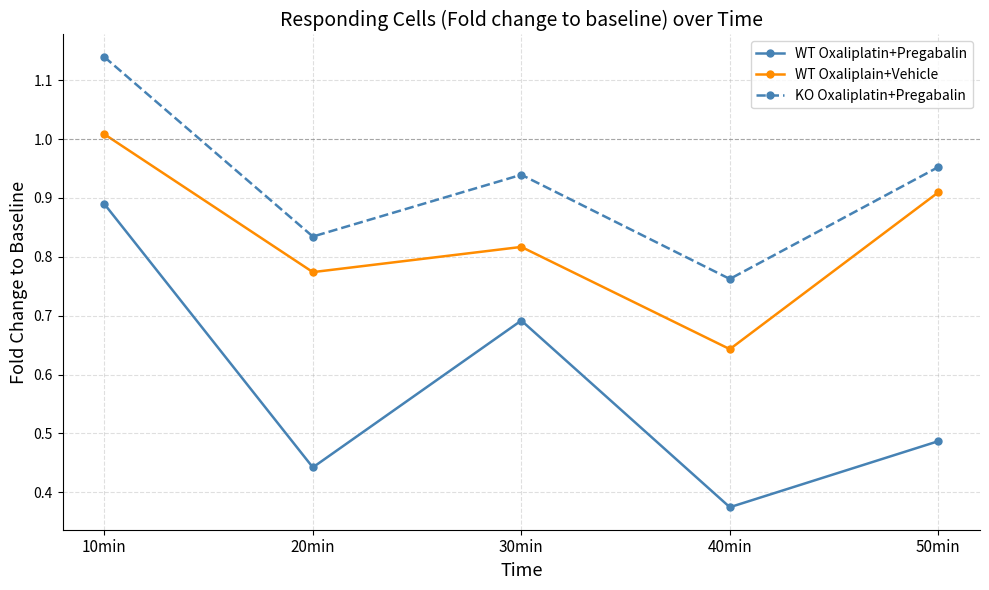

Between 10min and 50min, which series saw the biggest shift?

WT Oxaliplatin+Pregabalin